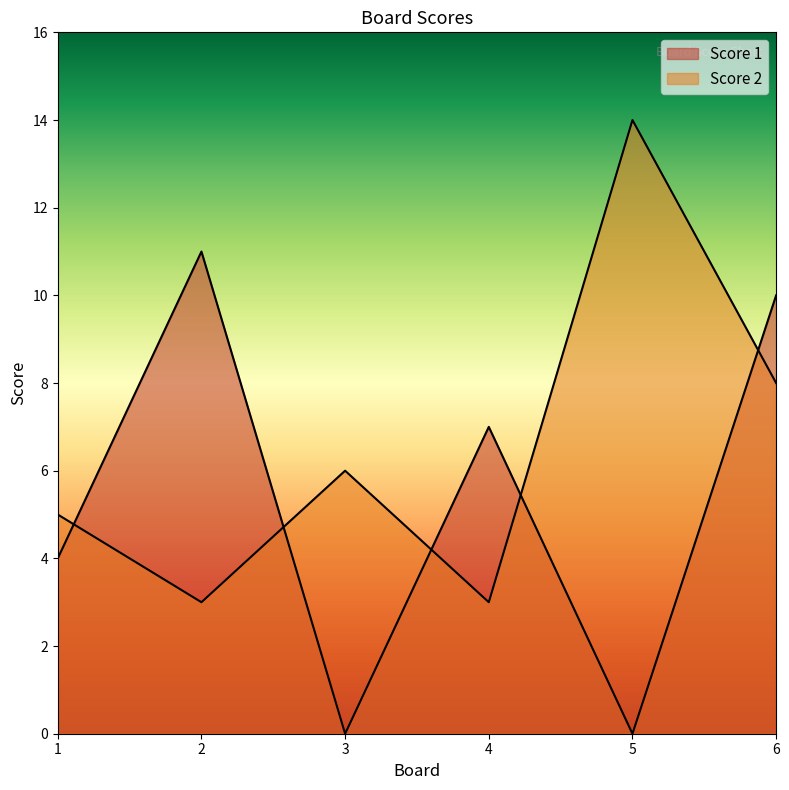

Reading left to right, transcribe all the data shown in this chart.

Score 1: 4	11	0	7	0	10
Score 2: 5	3	6	3	14	8